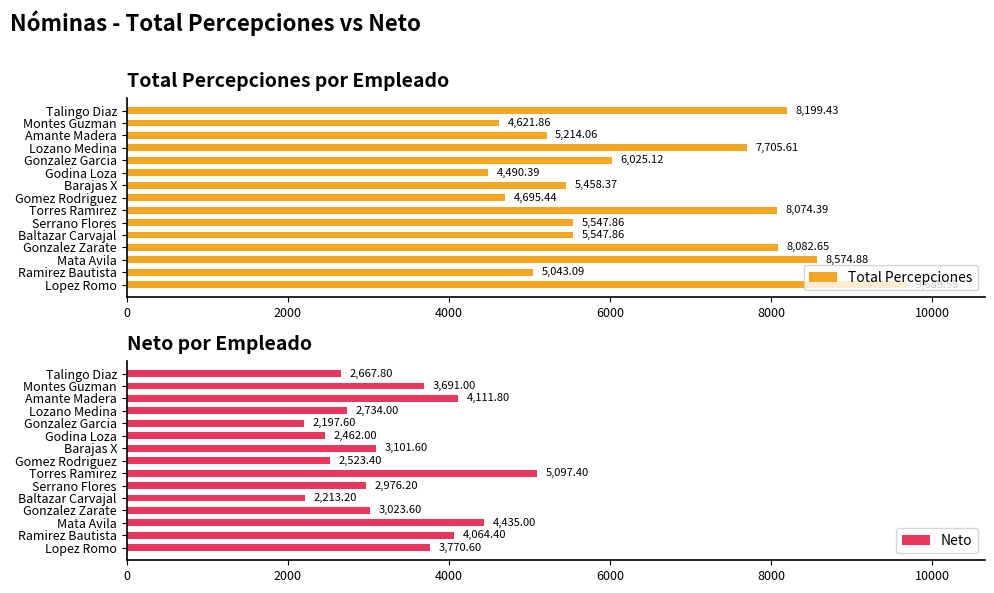

How many groups of bars are there?

15